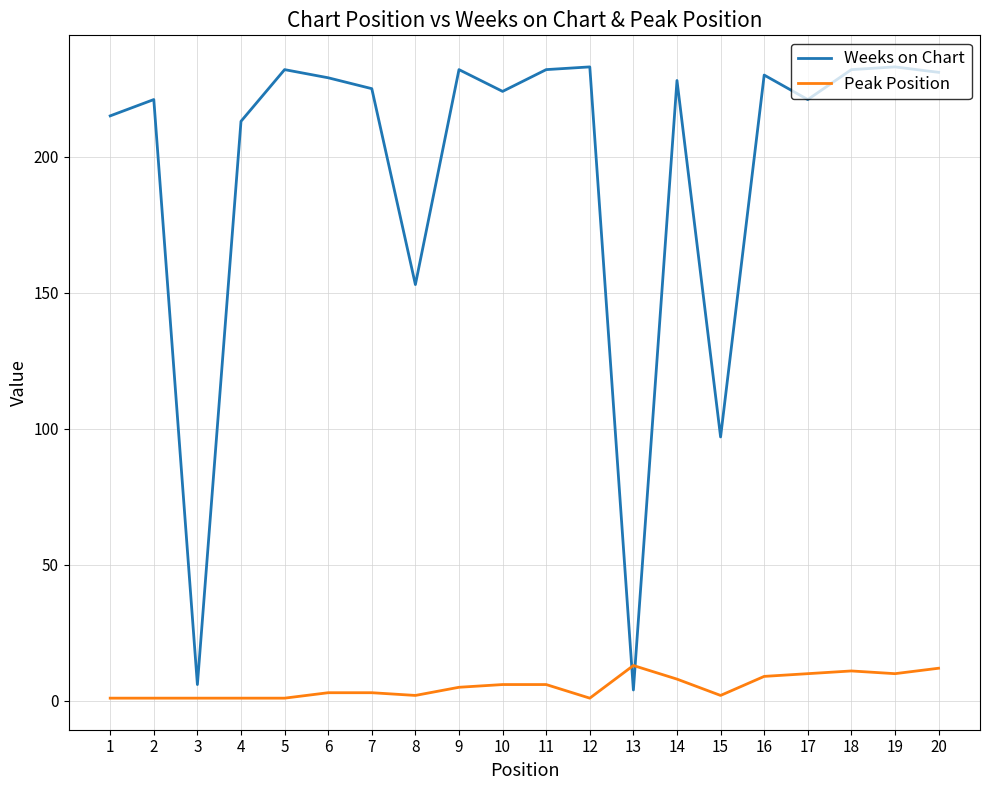

How many lines are shown in the chart?

2